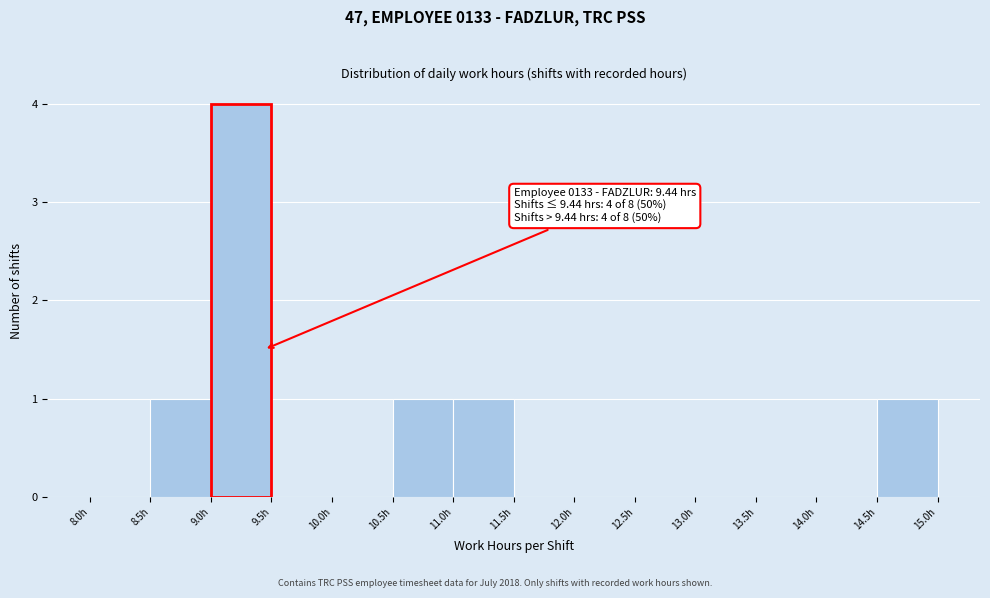

Which range on the x-axis has the tallest bar?

9.0 to 9.5